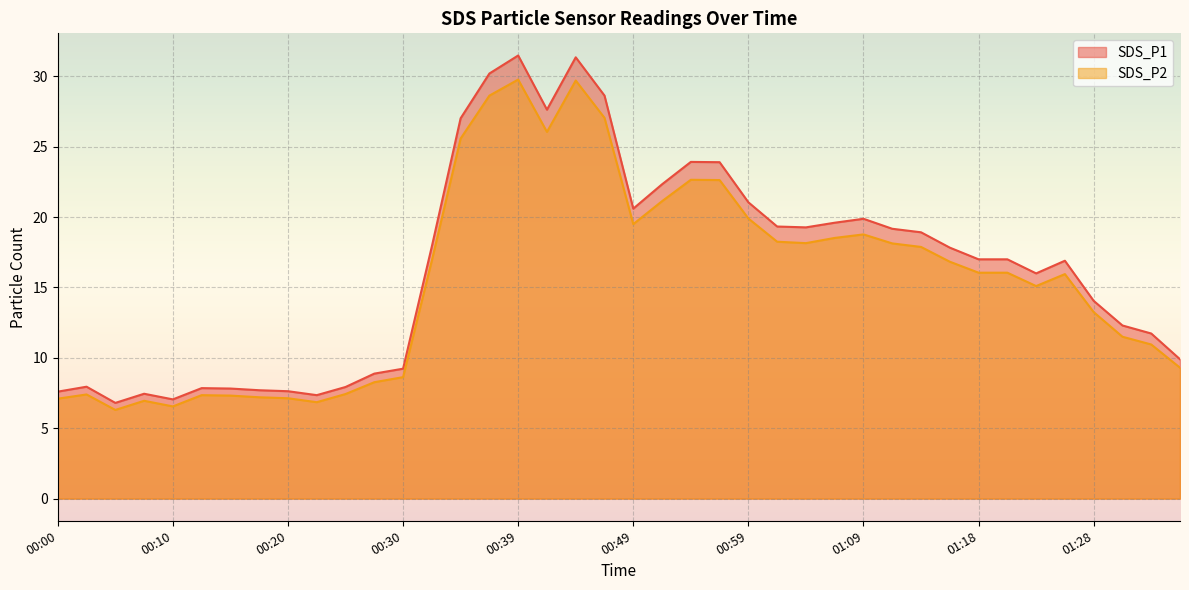

At which category does SDS_P1 reach its first local valley?

00:05